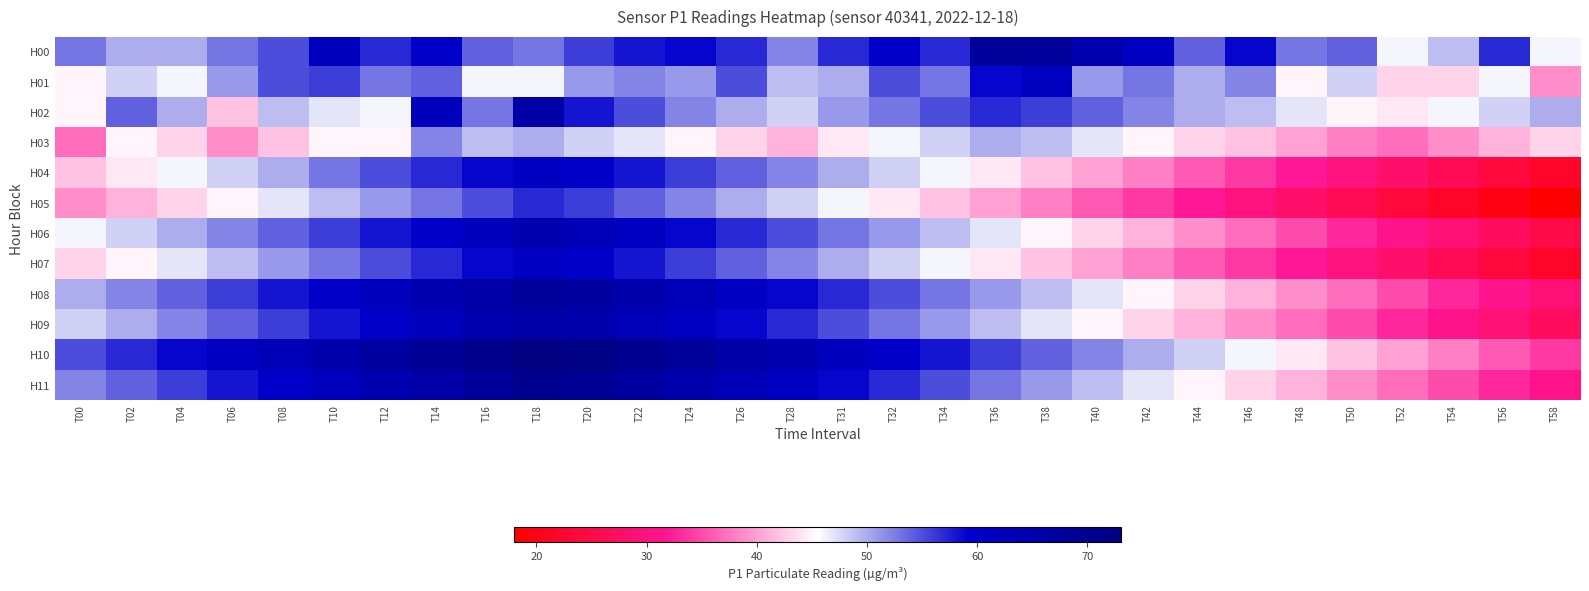

Count the number of categories in the chart.

30